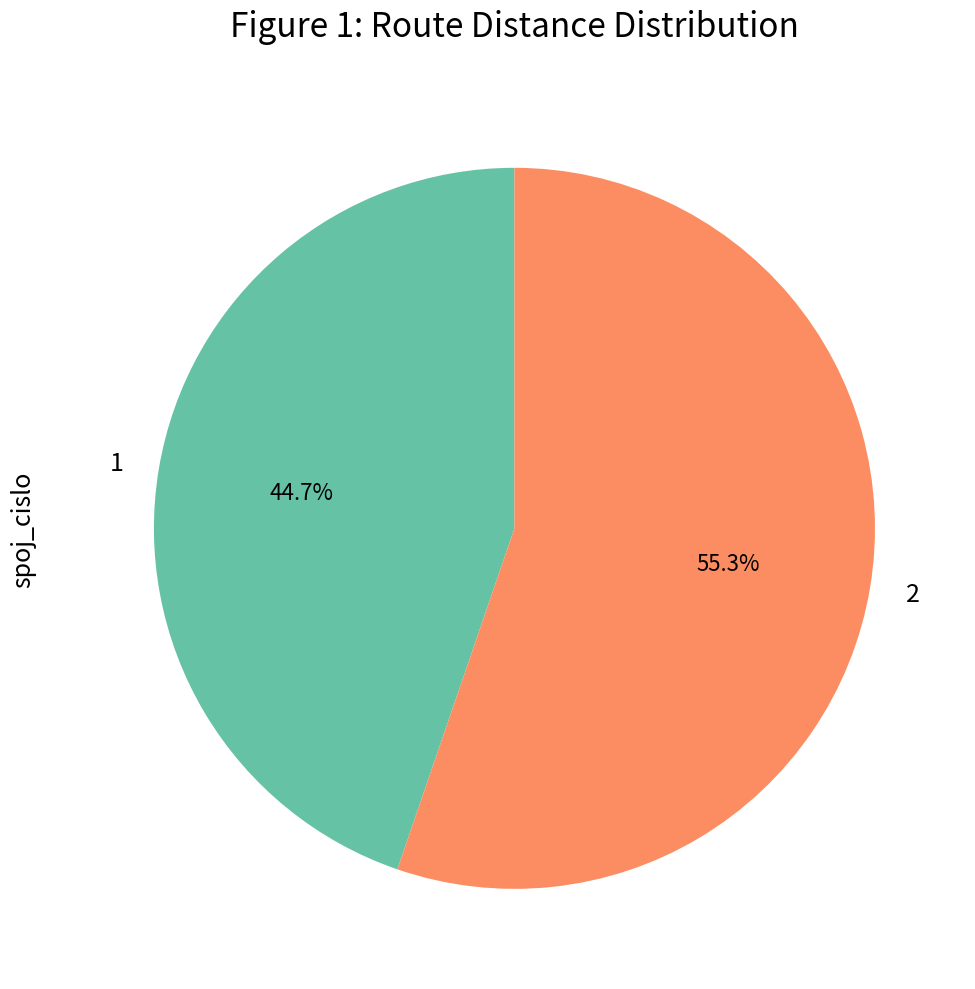

Count the number of slices in the pie.

2